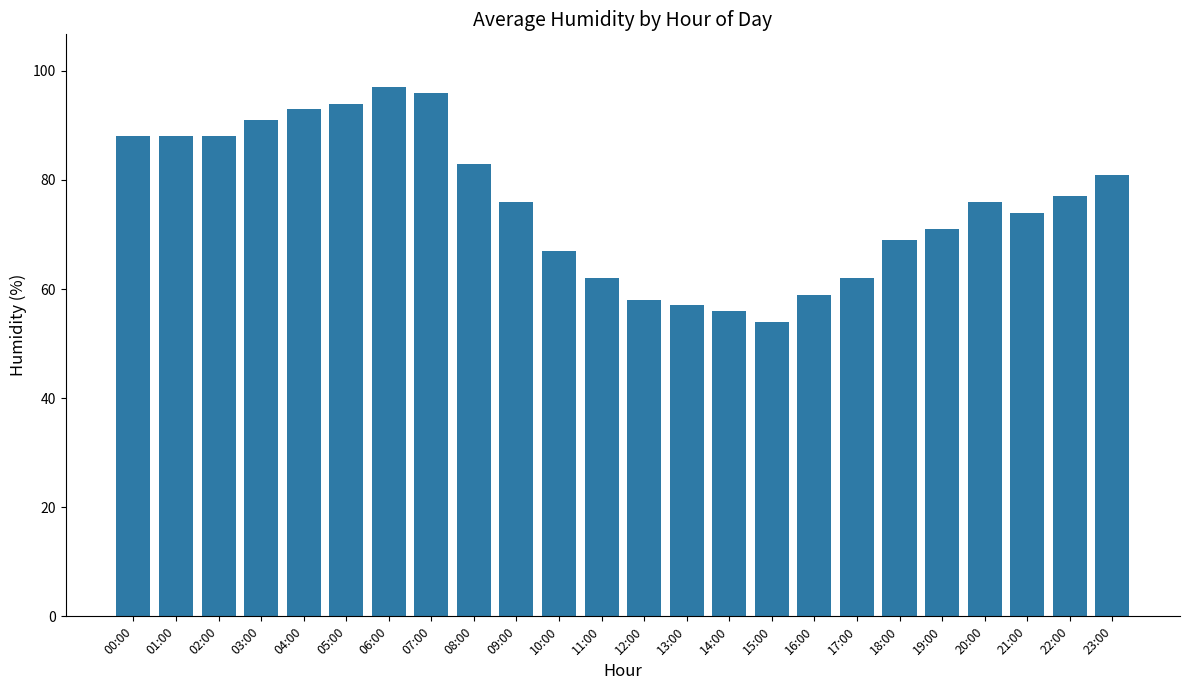

What is the value of the 4th bar from the left?

91